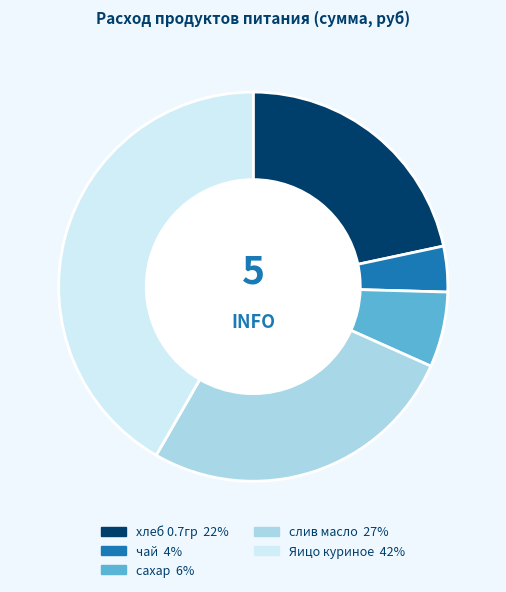

The Яицо куриное slice represents 33% of the pie. True or false?

False